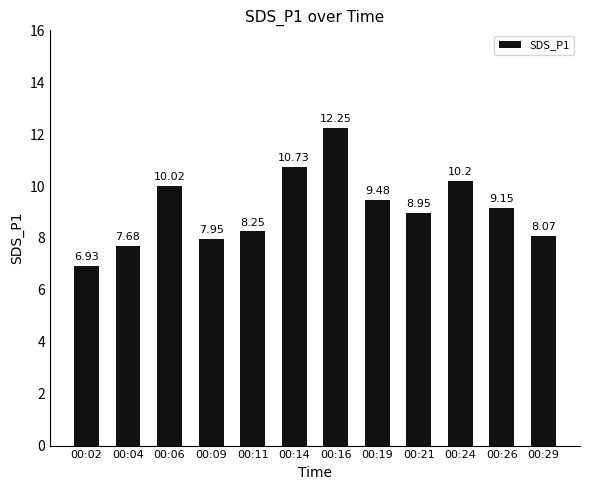

What is the value of the 10th bar from the left?

10.2